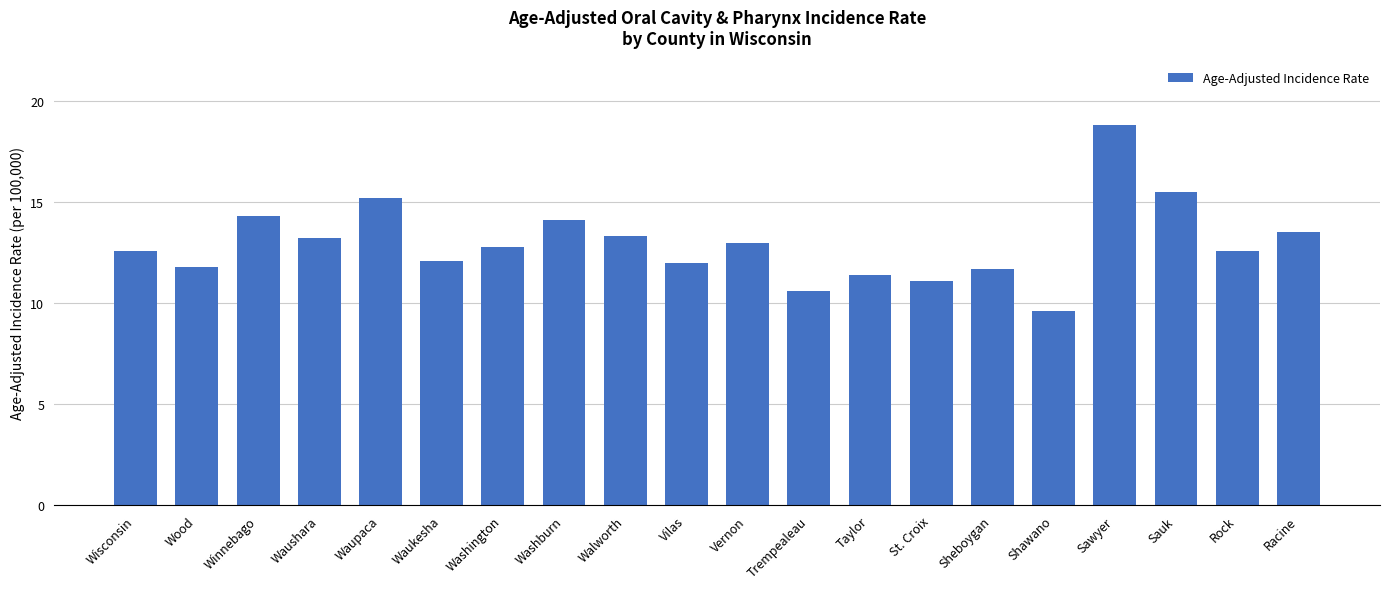

Reading left to right, list all the values displayed in this chart.

Wisconsin=12.6	Wood=11.8	Winnebago=14.3	Waushara=13.2	Waupaca=15.2	Waukesha=12.1	Washington=12.8	Washburn=14.1	Walworth=13.3	Vilas=12.0	Vernon=13.0	Trempealeau=10.6	Taylor=11.4	St. Croix=11.1	Sheboygan=11.7	Shawano=9.6	Sawyer=18.8	Sauk=15.5	Rock=12.6	Racine=13.5